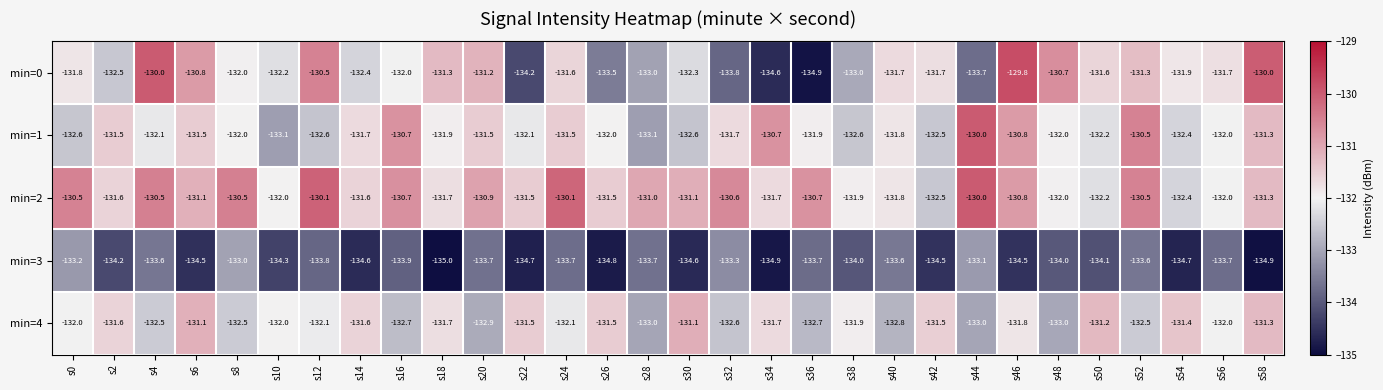

What is the total value across all series at s10?

-663.6